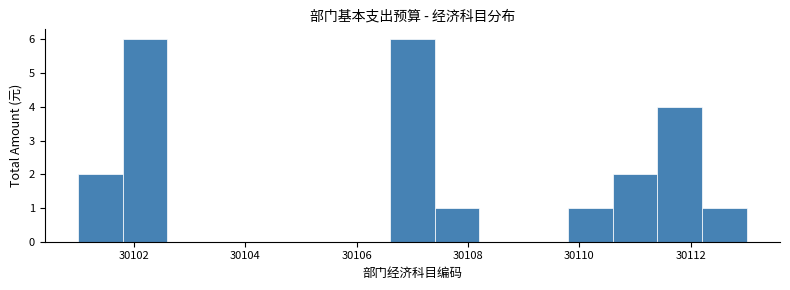

Reading left to right, transcribe this chart: for each bar, give the range it covers on the x-axis and its height. The values are not printed on the chart, so give them approximately, as read against the axis.

30101.0 to 30101.8: 2
30101.8 to 30102.6: 6
30102.6 to 30103.4: 0
30103.4 to 30104.2: 0
30104.2 to 30105.0: 0
30105.0 to 30105.8: 0
30105.8 to 30106.6: 0
30106.6 to 30107.4: 6
30107.4 to 30108.2: 1
30108.2 to 30109.0: 0
30109.0 to 30109.8: 0
30109.8 to 30110.6: 1
30110.6 to 30111.4: 2
30111.4 to 30112.2: 4
30112.2 to 30113.0: 1